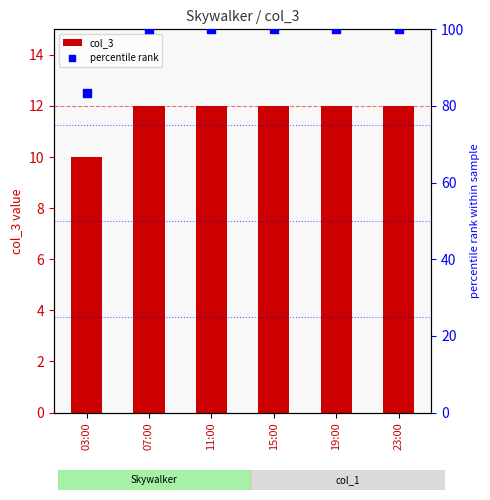

Which series reaches the maximum Y coordinate?

percentile rank